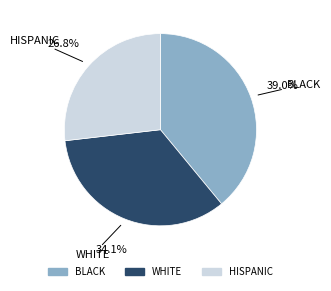

Is there a majority slice in this chart?

No